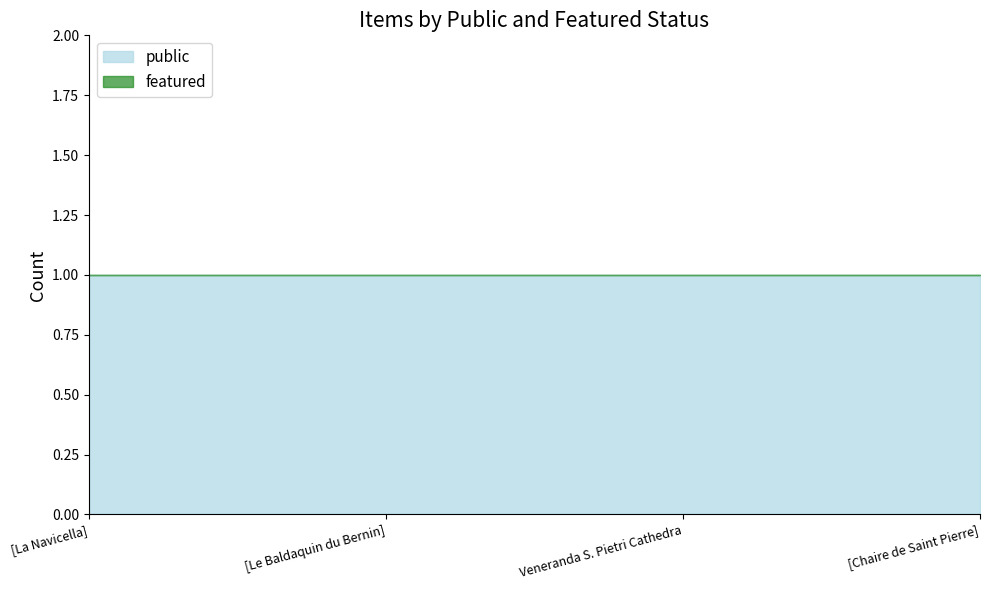

What are all the series names shown in the legend?

public, featured